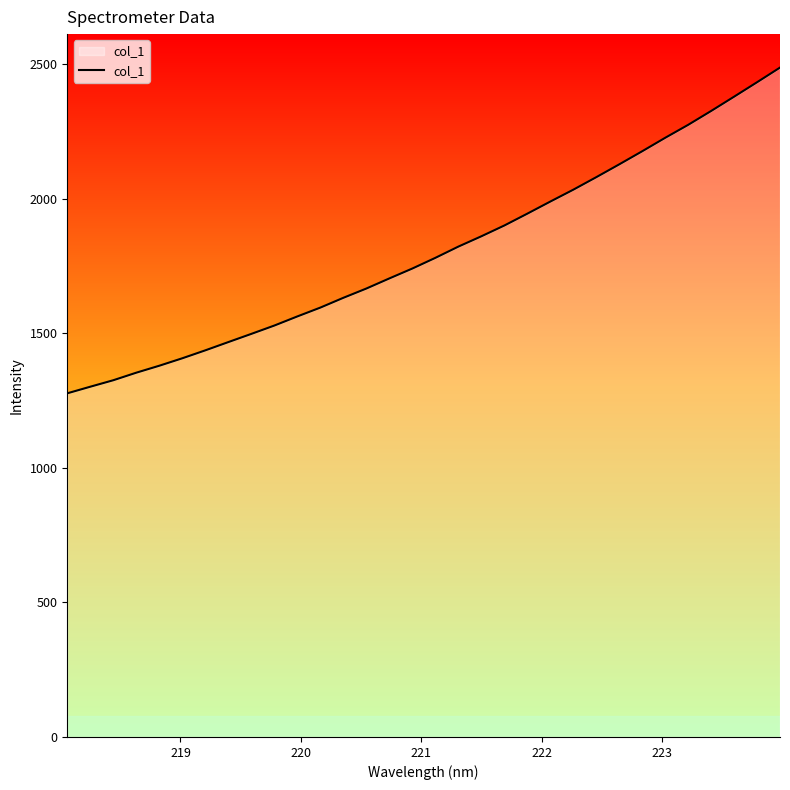

Does the chart have visible grid lines?

No